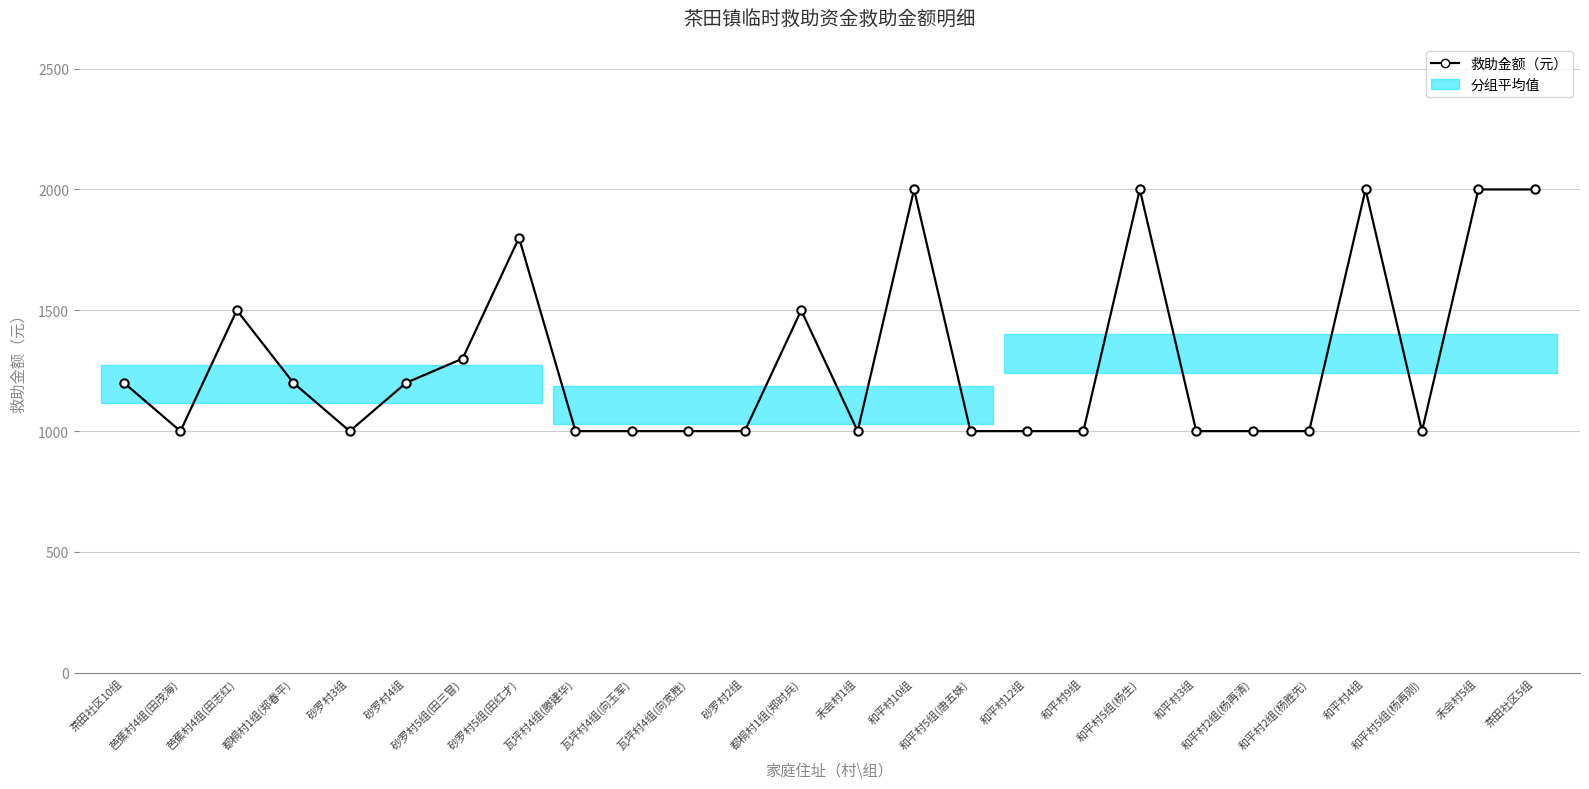

Reading right to left, extract all data points from this chart.

茶田社区5组=2000	禾会村5组=2000	和平村5组(杨再刚)=1000	和平村4组=2000	和平村2组(杨胜先)=1000	和平村2组(杨再清)=1000	和平村3组=1000	和平村5组(杨生)=2000	和平村9组=1000	和平村12组=1000	和平村5组(唐五妹)=1000	和平村10组=2000	禾会村1组=1000	都桐村1组(郑时兵)=1500	砂罗村2组=1000	瓦坪村4组(向宽胜)=1000	瓦坪村4组(向玉军)=1000	瓦坪村4组(滕建华)=1000	砂罗村5组(田红才)=1800	砂罗村5组(田三冒)=1300	砂罗村4组=1200	砂罗村3组=1000	都桐村1组(郑春平)=1200	芭蕉村4组(田志红)=1500	芭蕉村4组(田茂海)=1000	茶田社区10组=1200